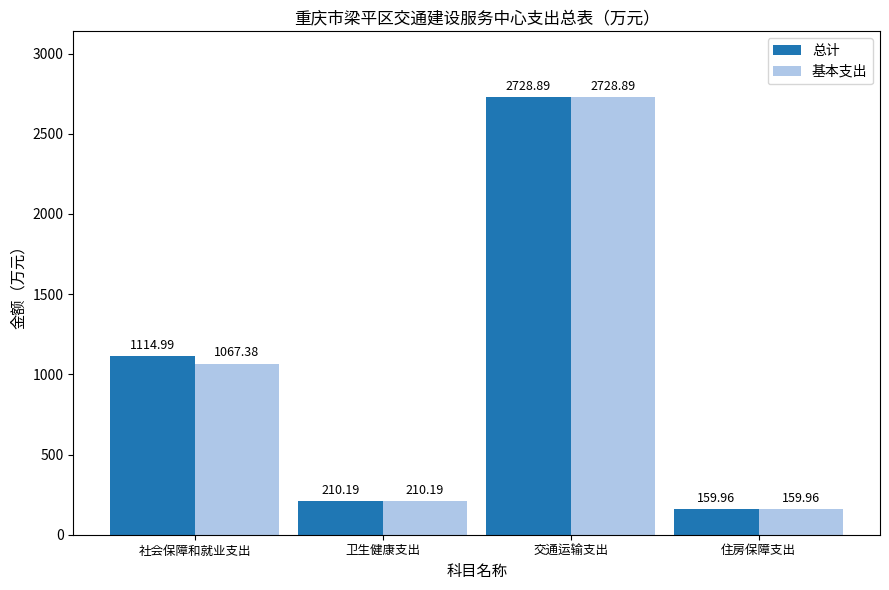

How many values in the 基本支出 series exceed 1067?

2